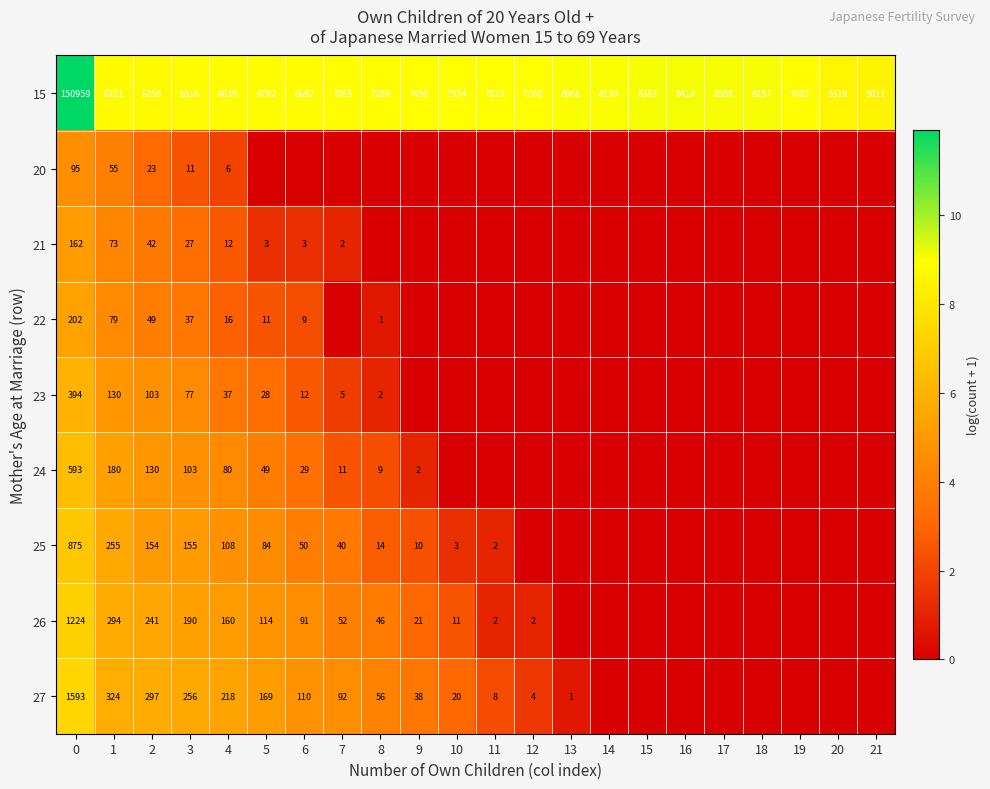

Is the value of 15 at 1 greater than the value of 23 at 3?

Yes